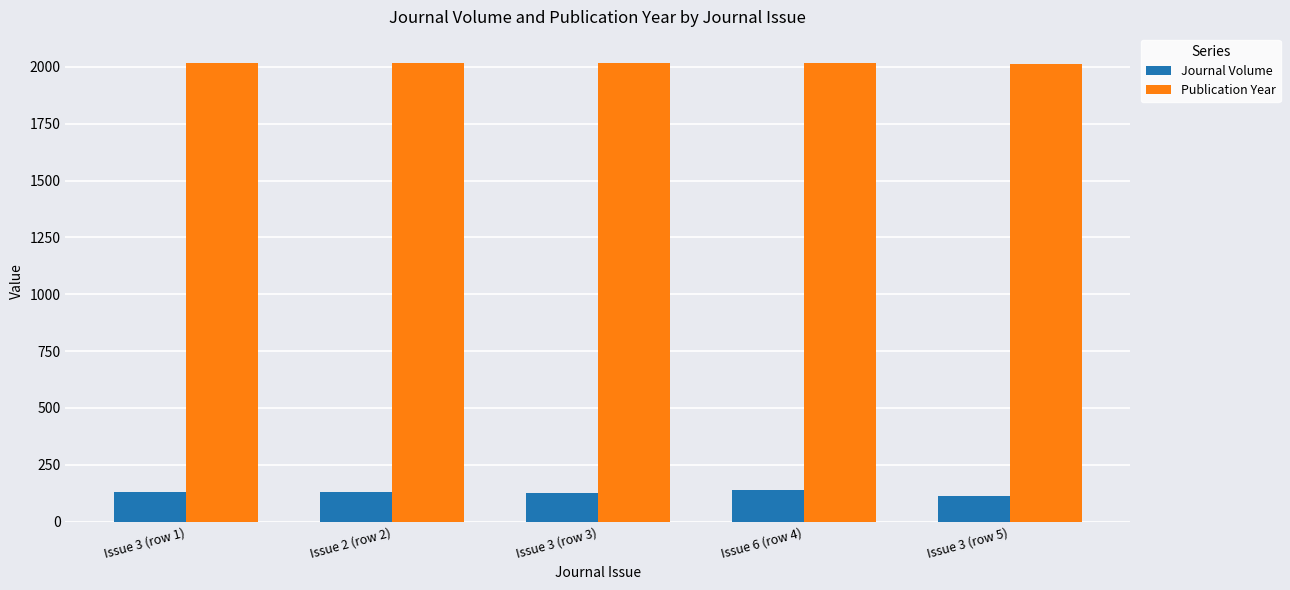

What is the sum of all Journal Volume values?

638